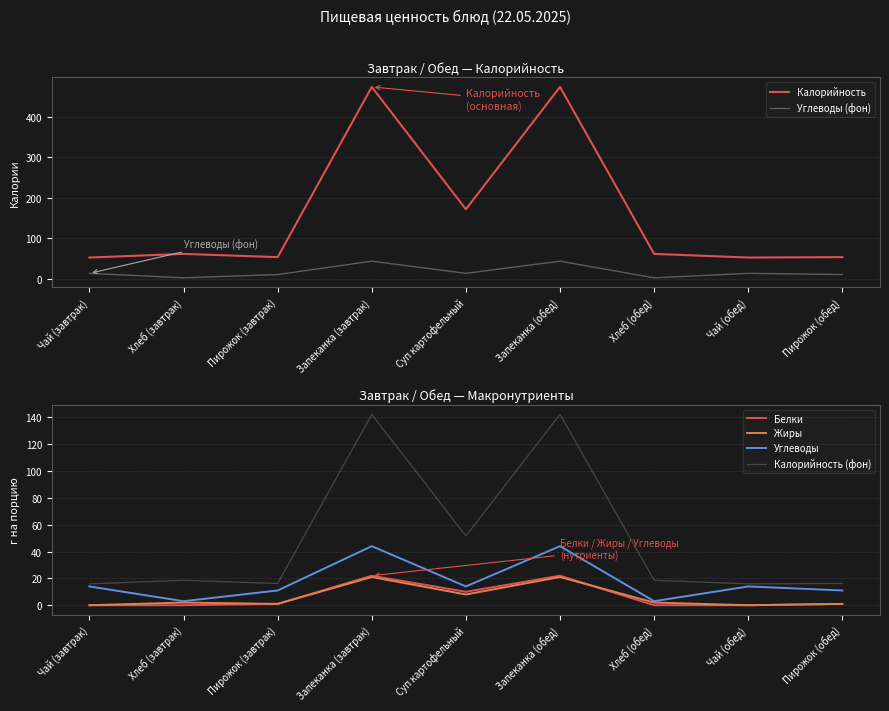

Reading left to right, what are all the values shown in this chart?

Калорийность: 53.0	62.0	54.0	474.0	172.0	474.0	62.0	53.0	54.0
Углеводы (фон): 14.0	3.0	11.0	44.0	14.0	44.0	3.0	14.0	11.0
Белки: 0.0	0.0	1.0	22.0	10.0	22.0	0.0	0.0	1.0
Жиры: 0.0	2.0	1.0	21.0	8.0	21.0	2.0	0.0	1.0
Углеводы: 14.0	3.0	11.0	44.0	14.0	44.0	3.0	14.0	11.0
Калорийность (фон): 15.9	18.6	16.2	142.2	51.6	142.2	18.6	15.9	16.2